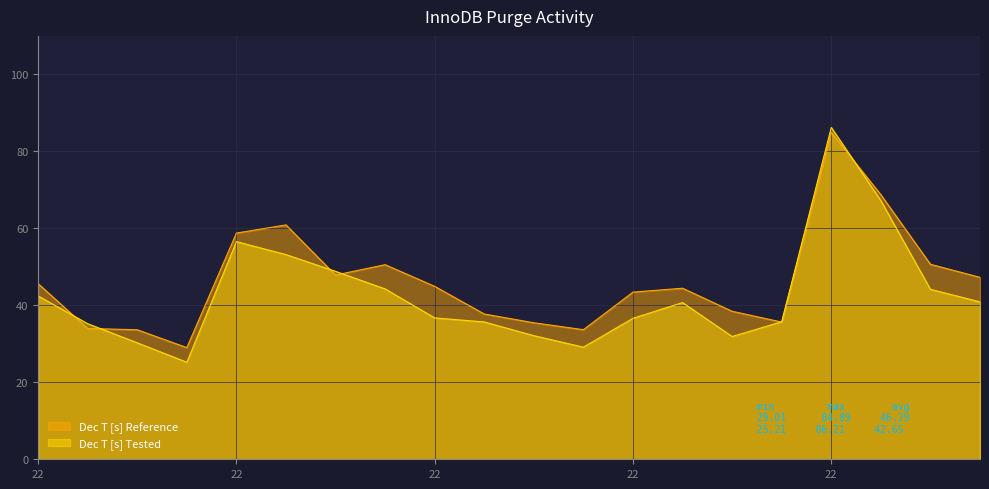

The Dec T [s] Tested series shows 47.2 at 32. True or false?

False